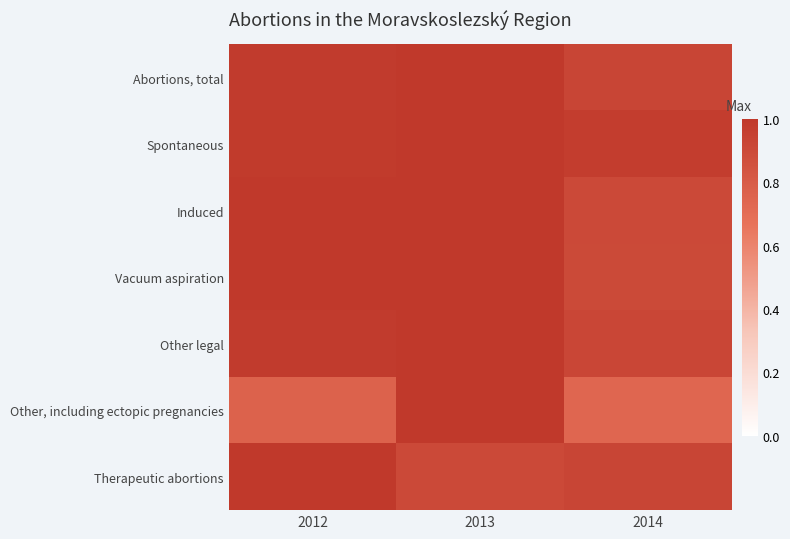

What is the spread (max minus min) of values at 2013?

0.1